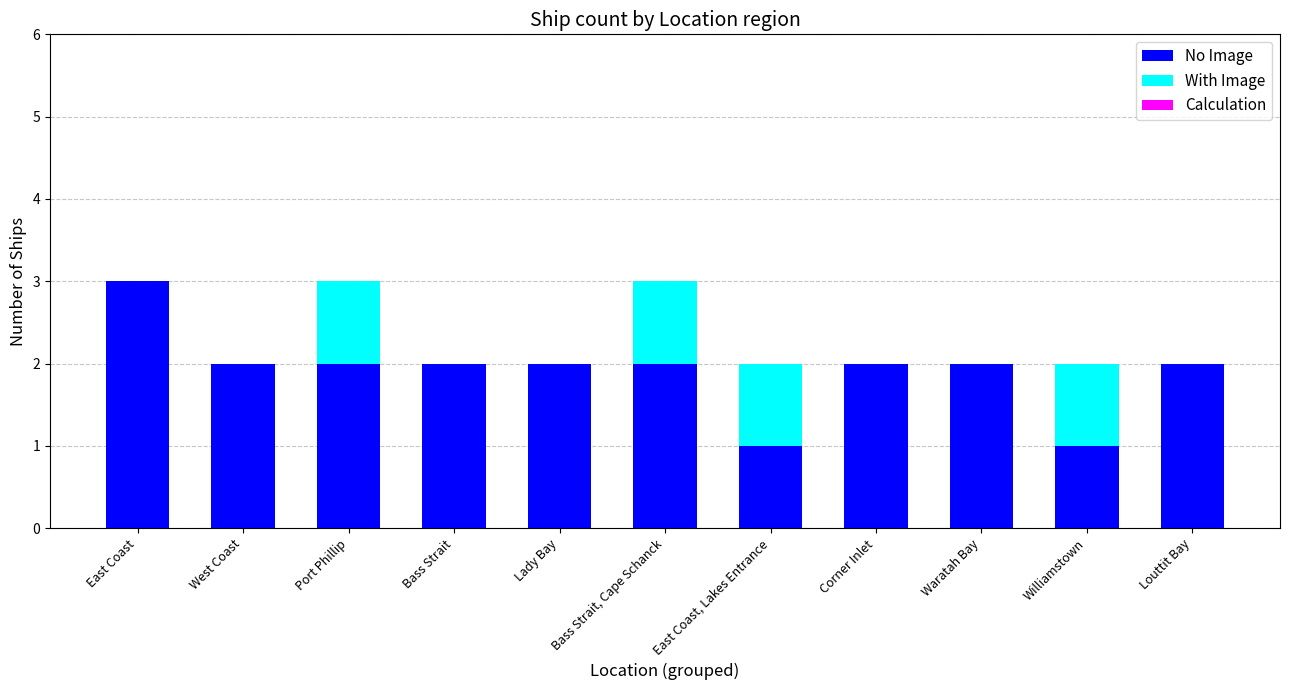

What is the sum of the No Image values at Bass Strait, Cape Schanck and Williamstown?

3